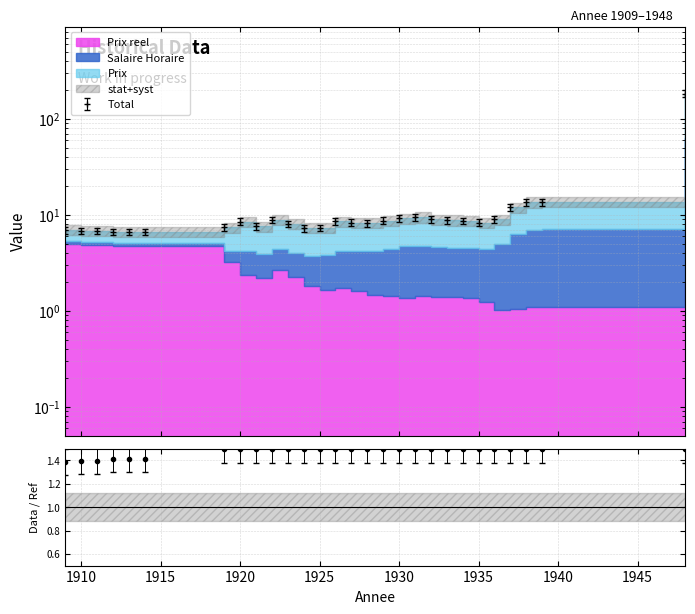

At which category does Salaire Horaire reach its first local valley?

1921